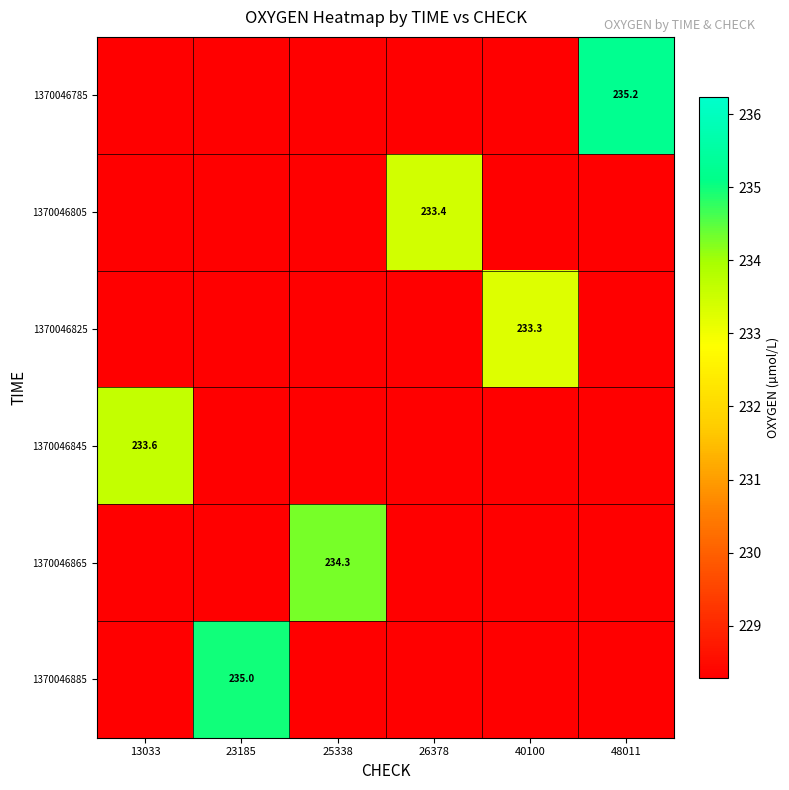

What is the difference between the highest and lowest values at 48011?

7.0